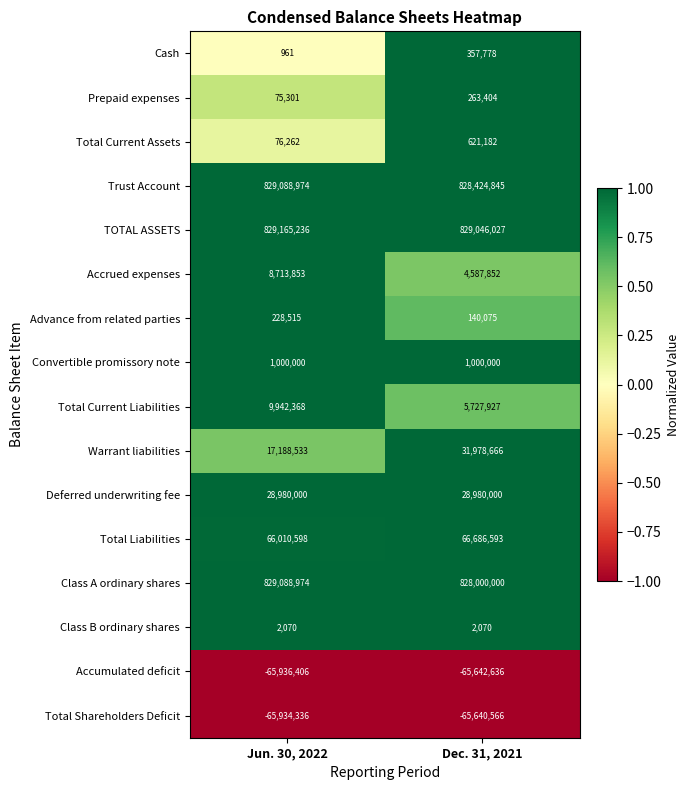

What is the difference between the highest and lowest values at Dec. 31, 2021?

894688663